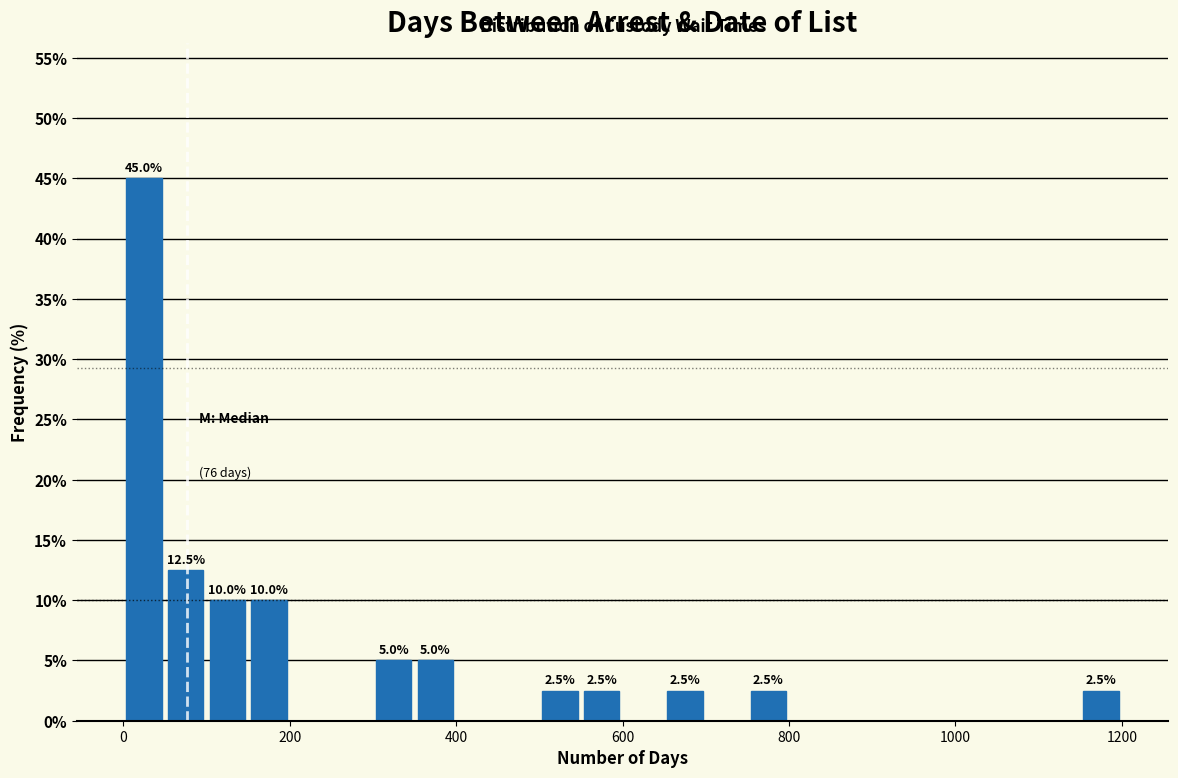

Around what value on the x-axis is the tallest bar? Give the approximate position of its centre, as read against the axis.

20